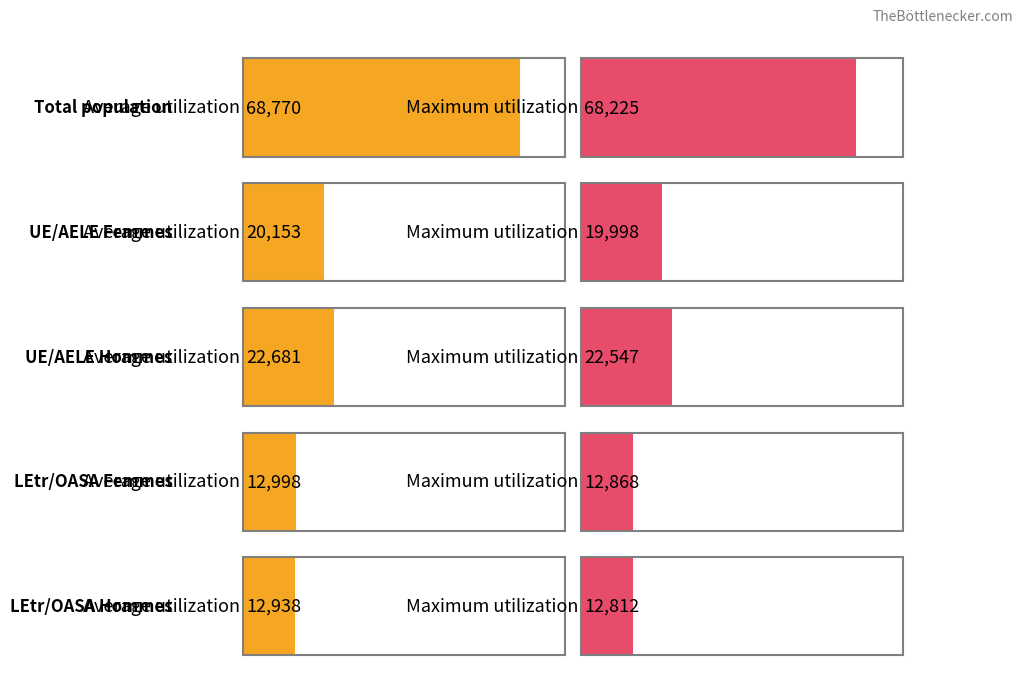

Are the bars horizontal?

Yes